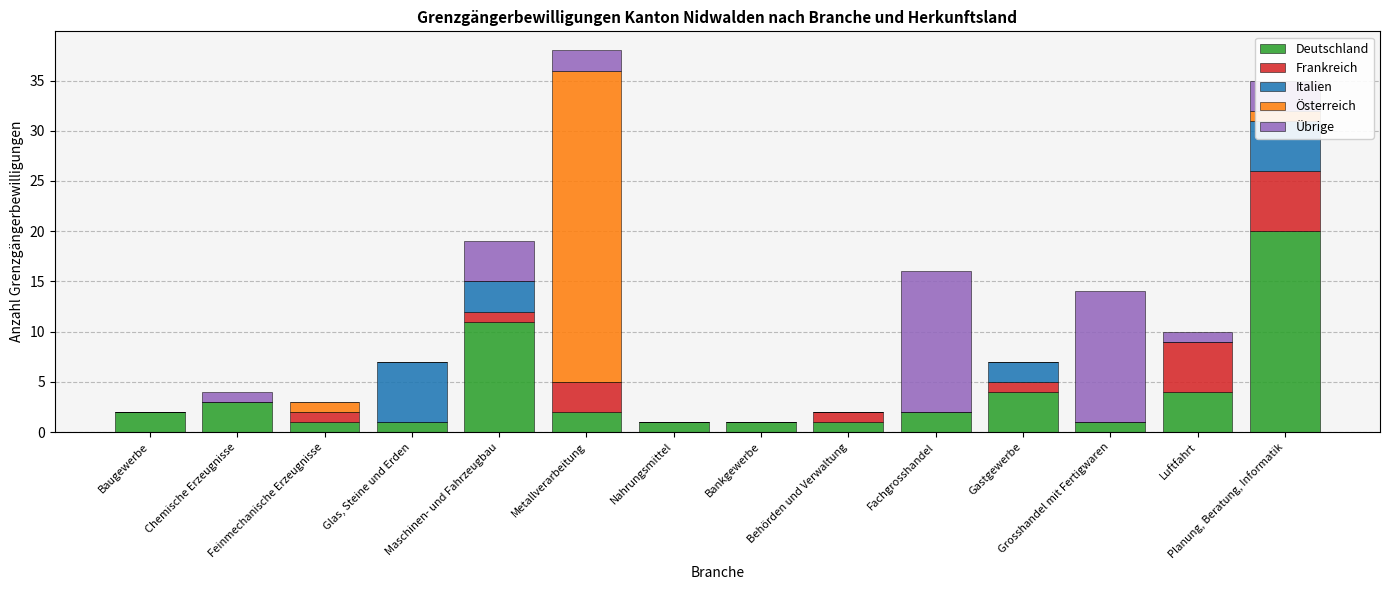

What is the maximum value for Deutschland?

20